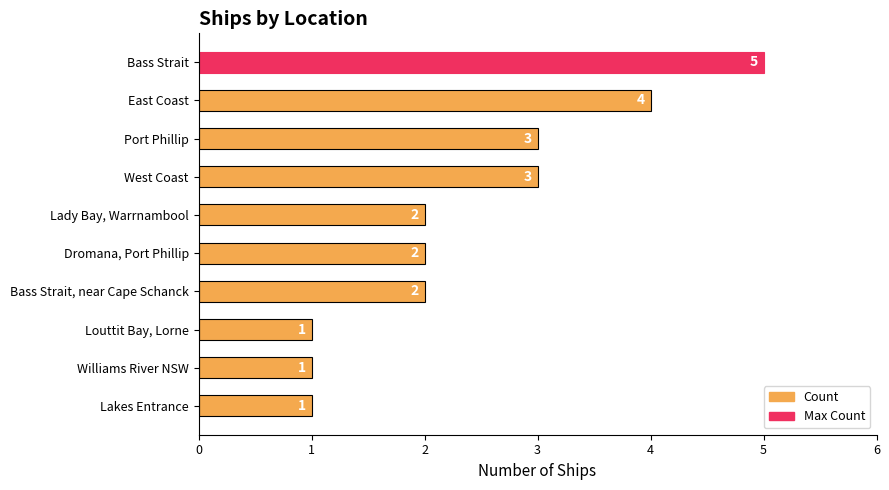

What is the sum of all values?

24